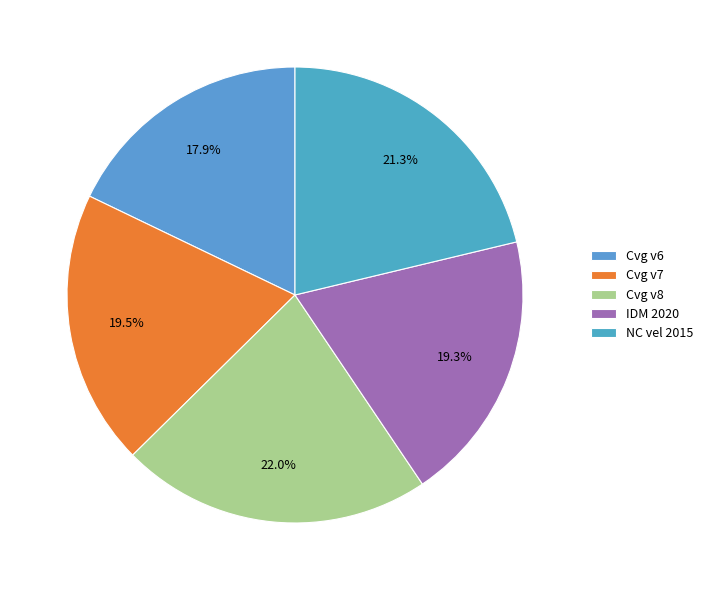

How many segments does this pie chart have?

5